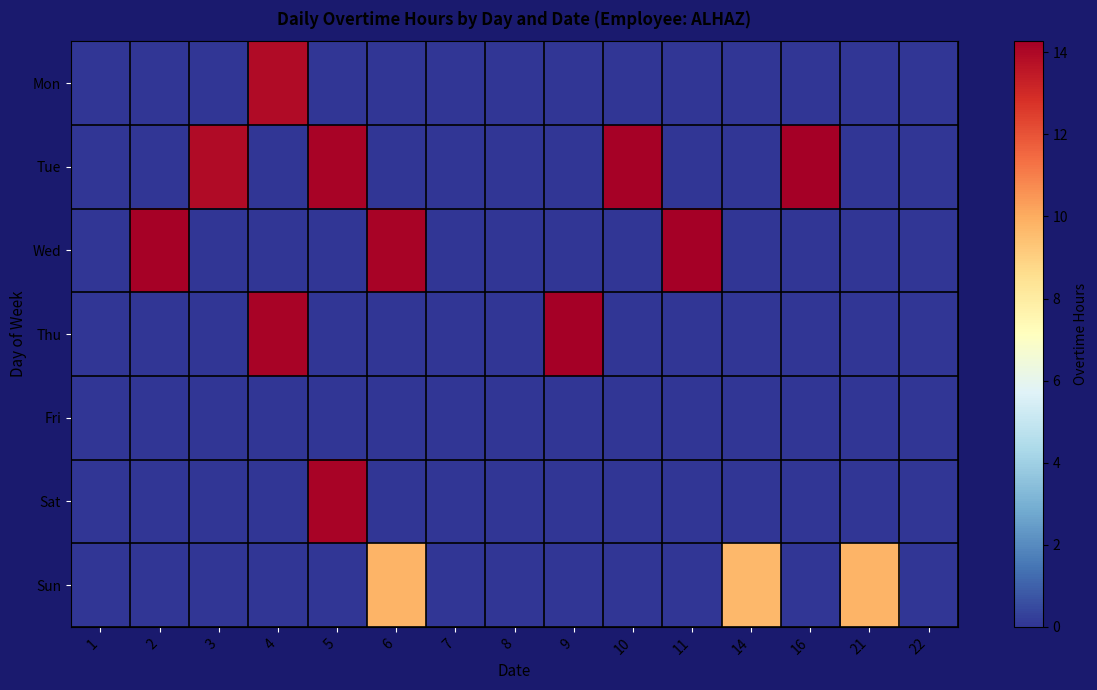

Reading left to right, transcribe all the data shown in this chart.

Mon: 1=0.0	2=0.0	3=0.0	4=13.9	5=0.0	6=0.0	7=0.0	8=0.0	9=0.0	10=0.0	11=0.0	14=0.0	16=0.0	21=0.0	22=0.0
Tue: 1=0.0	2=0.0	3=13.9	4=0.0	5=14.1	6=0.0	7=0.0	8=0.0	9=0.0	10=14.2	11=0.0	14=0.0	16=14.3	21=0.0	22=0.0
Wed: 1=0.0	2=14.2	3=0.0	4=0.0	5=0.0	6=14.1	7=0.0	8=0.0	9=0.0	10=0.0	11=14.3	14=0.0	16=0.0	21=0.0	22=0.0
Thu: 1=0.0	2=0.0	3=0.0	4=14.1	5=0.0	6=0.0	7=0.0	8=0.0	9=14.3	10=0.0	11=0.0	14=0.0	16=0.0	21=0.0	22=0.0
Fri: 1=0.0	2=0.0	3=0.0	4=0.0	5=0.0	6=0.0	7=0.0	8=0.0	9=0.0	10=0.0	11=0.0	14=0.0	16=0.0	21=0.0	22=0.0
Sat: 1=0.0	2=0.0	3=0.0	4=0.0	5=14.1	6=0.0	7=0.0	8=0.0	9=0.0	10=0.0	11=0.0	14=0.0	16=0.0	21=0.0	22=0.0
Sun: 1=0.0	2=0.0	3=0.0	4=0.0	5=0.0	6=9.8	7=0.0	8=0.0	9=0.0	10=0.0	11=0.0	14=9.7	16=0.0	21=9.8	22=0.0